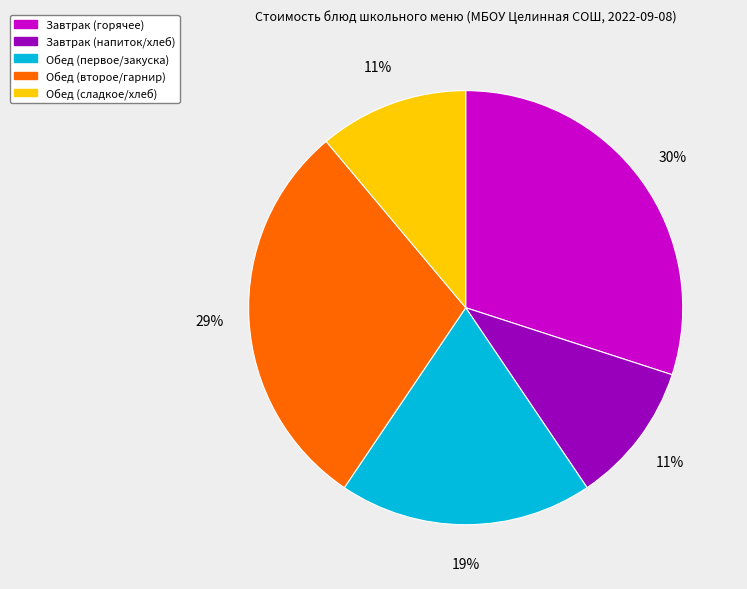

Is there a majority slice in this chart?

No